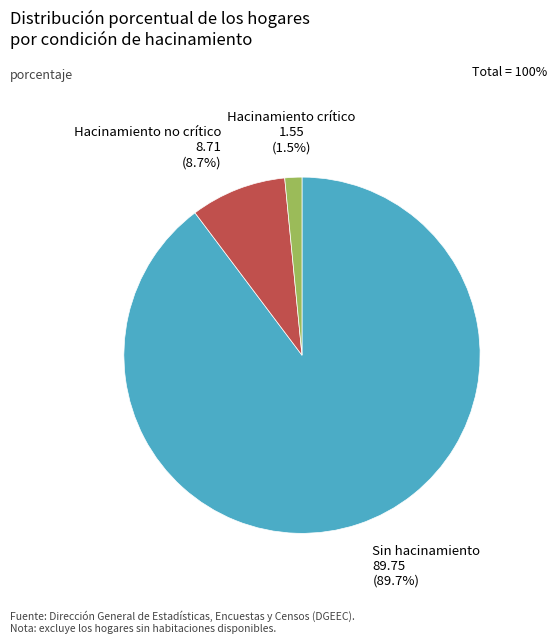

True or false: Sin hacinamiento accounts for 96% of the total.

False